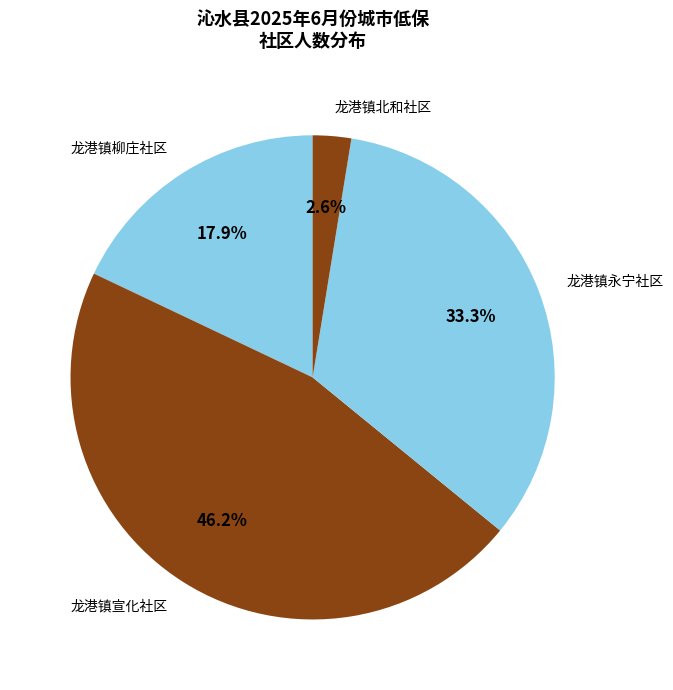

The 龙港镇宣化社区 slice represents 46% of the pie. True or false?

True